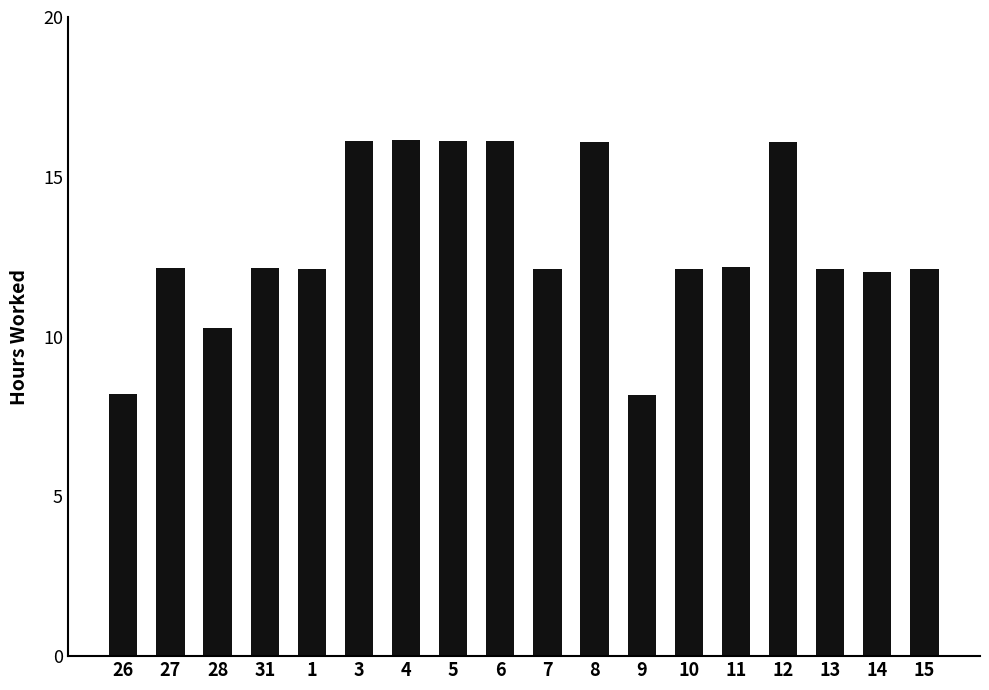

Count the number of data series in this chart.

1